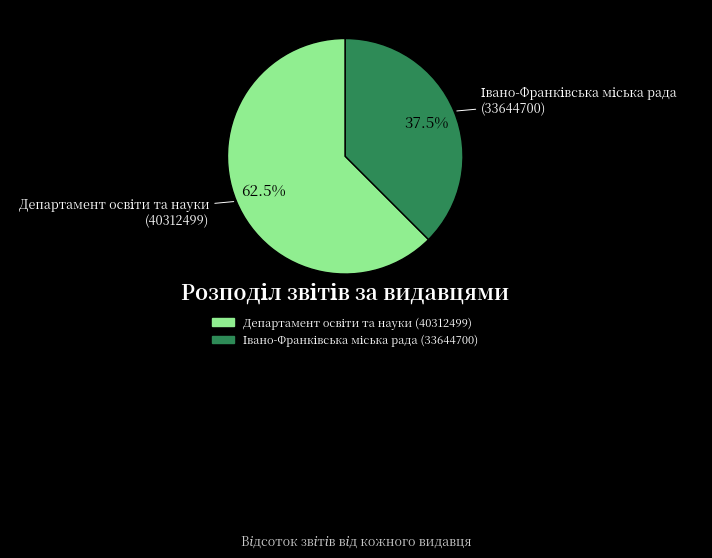

Does any single category account for the majority?

Yes